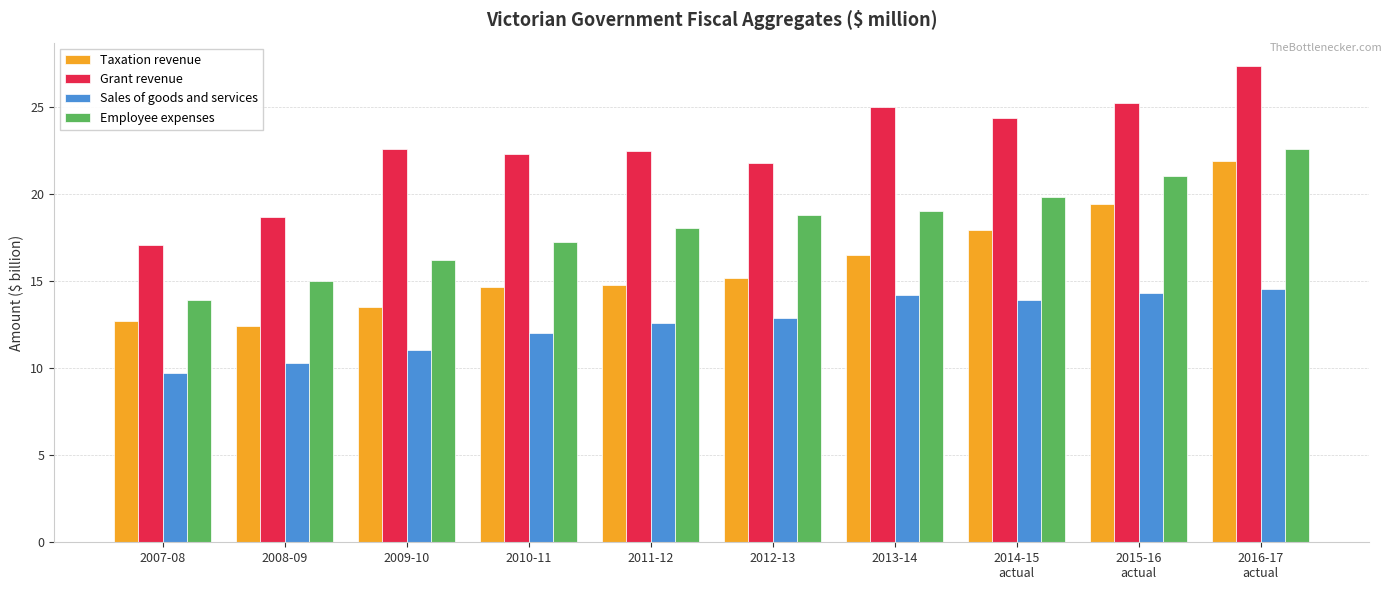

List the series in order of their overall mean, highest first.

Grant revenue, Employee expenses, Taxation revenue, Sales of goods and services